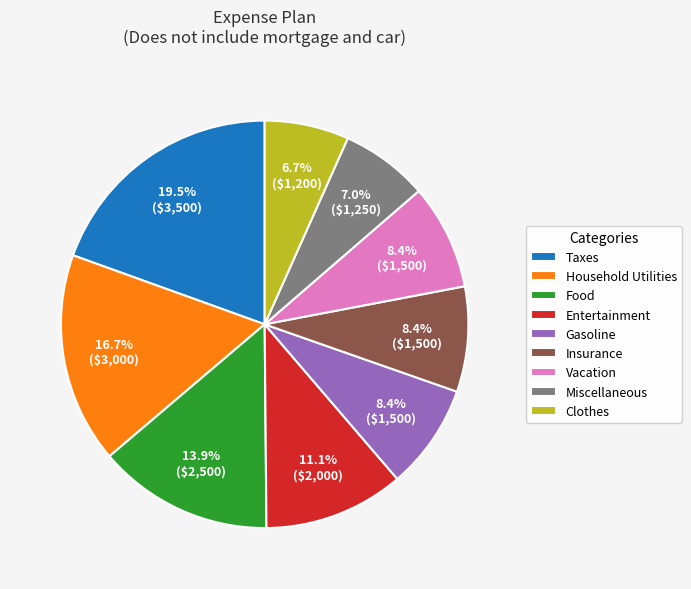

To the nearest percent, what portion does Vacation represent?

8%